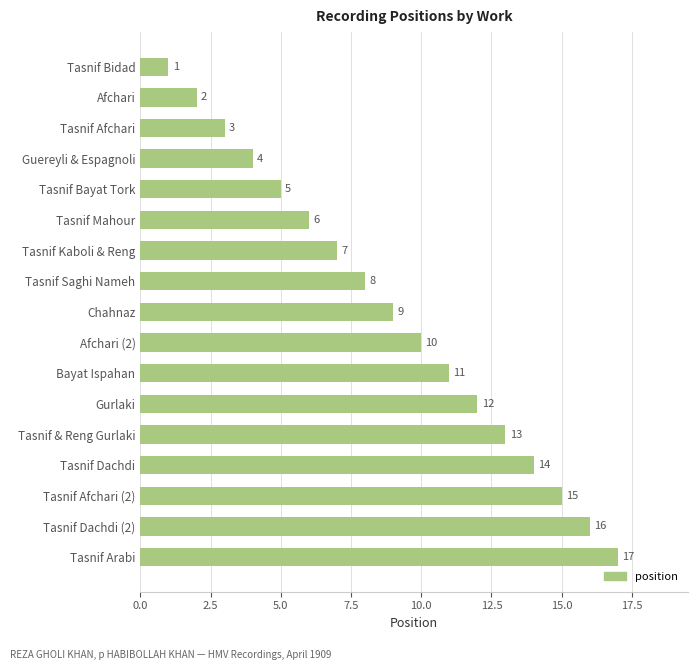

What is the ratio of the value at Tasnif Dachdi (2) to the value at Tasnif Afchari?

5.3